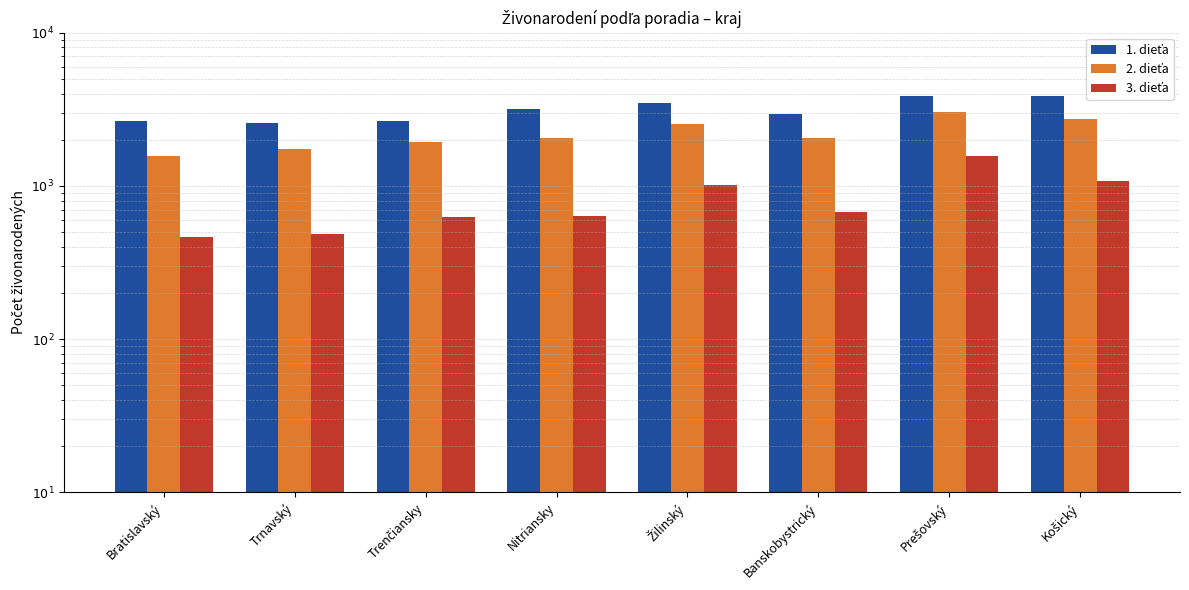

What position from the right is Banskobystrický?

3